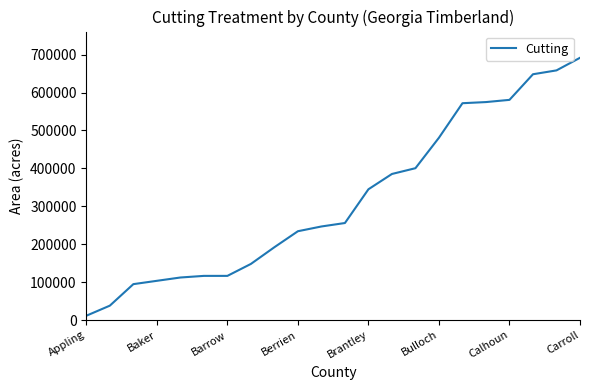

At which category does the chart reach its peak across all series?

Carroll